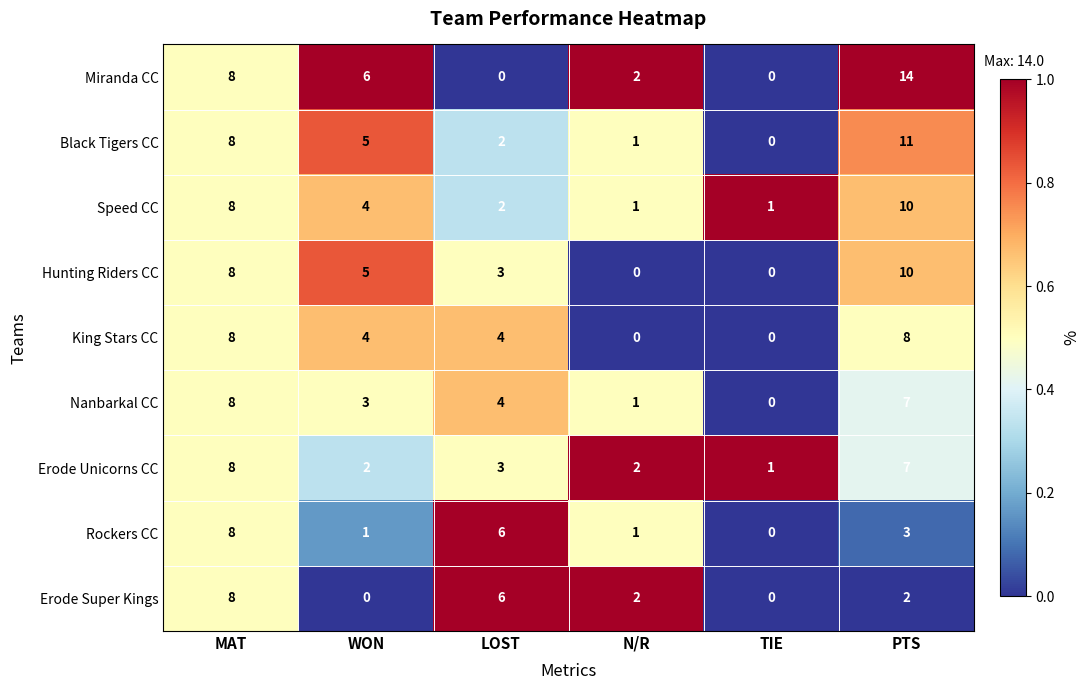

What value does the Miranda CC series have at MAT, to the nearest 5?

10